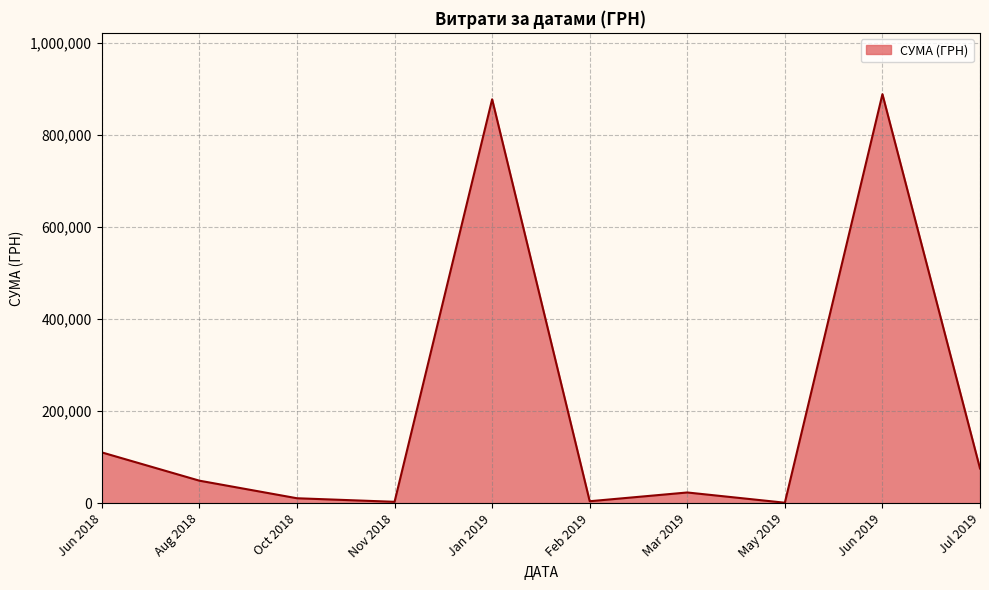

The value at Jun 2019 is 1234828.8. True or false?

False